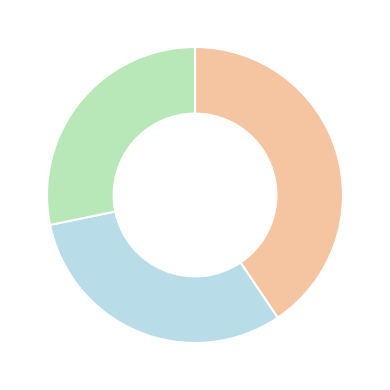

How many segments does this pie chart have?

3